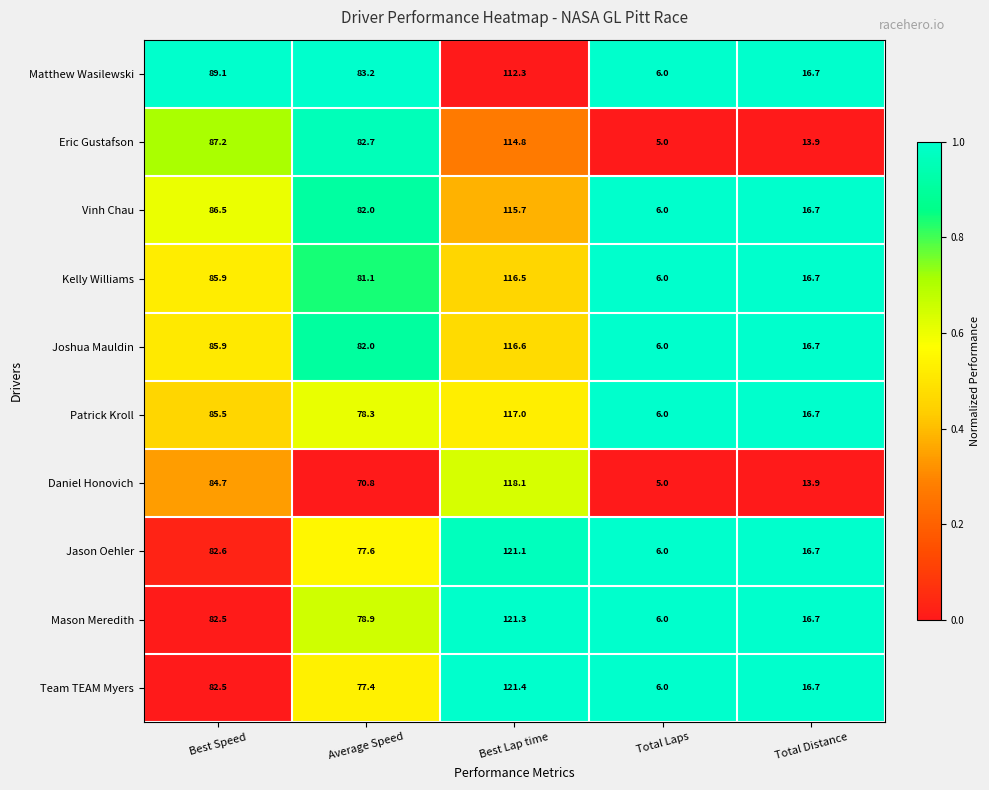

Rank the series by their maximum value, from lowest to highest.

Matthew Wasilewski, Eric Gustafson, Vinh Chau, Kelly Williams, Joshua Mauldin, Patrick Kroll, Daniel Honovich, Jason Oehler, Mason Meredith, Team TEAM Myers